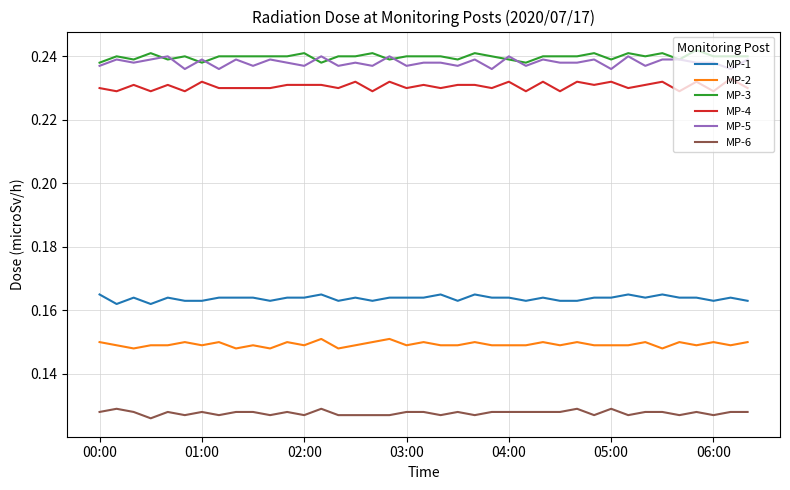

True or false: MP-6 and MP-3 cross at least once.

False